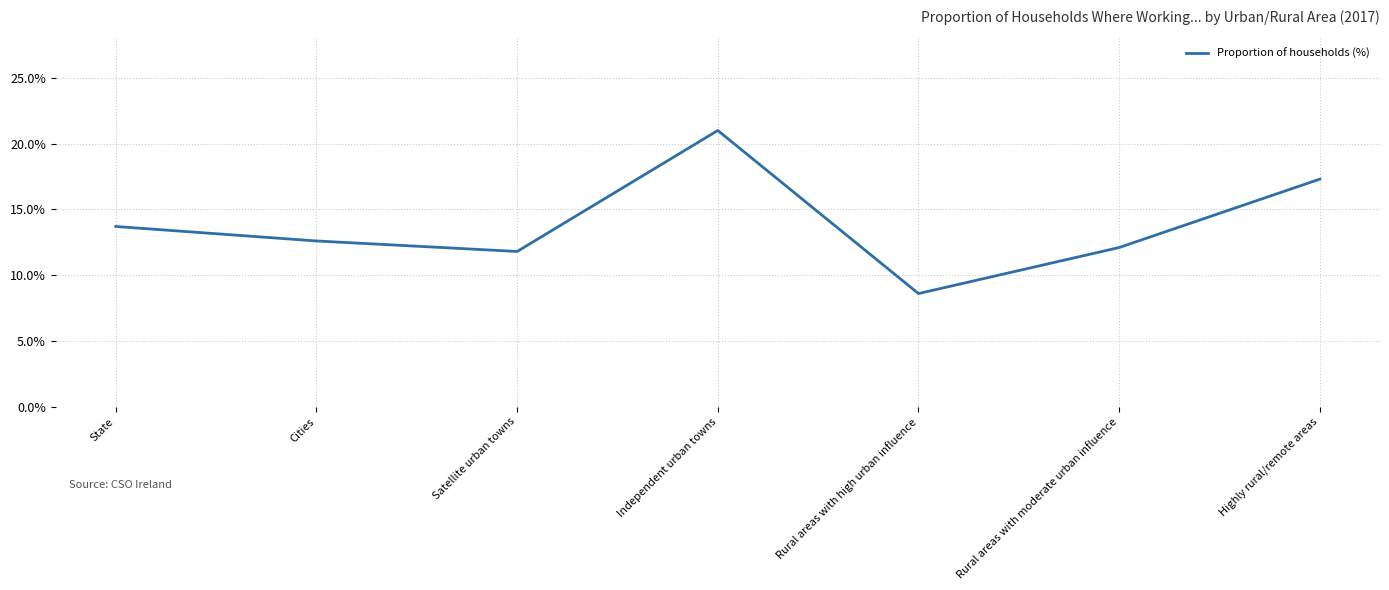

What is the ratio of the value at Rural areas with moderate urban influence to the value at Highly rural/remote areas?

0.7